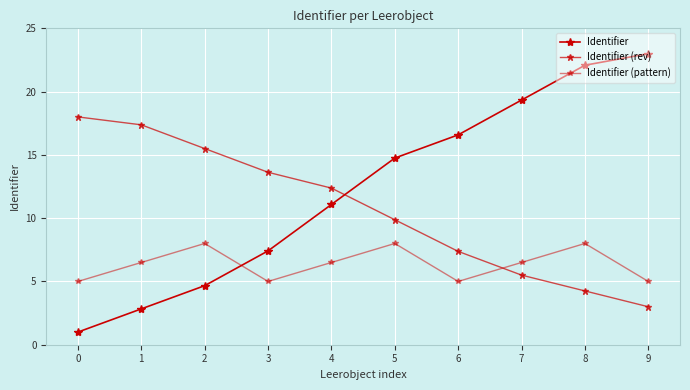

Count the number of data series in this chart.

3